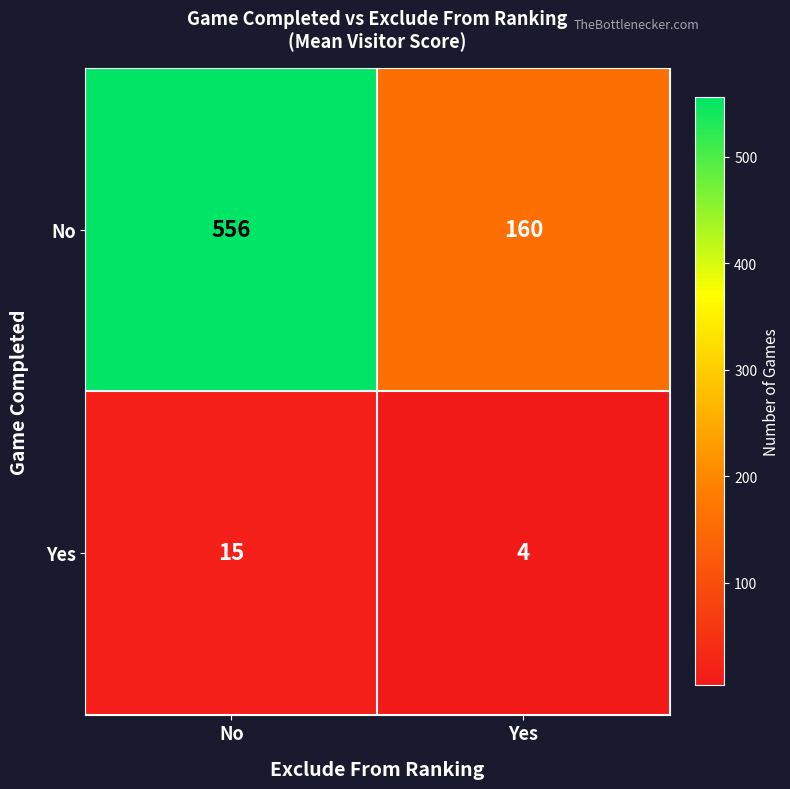

What is the sum of the No values at No and Yes?

716